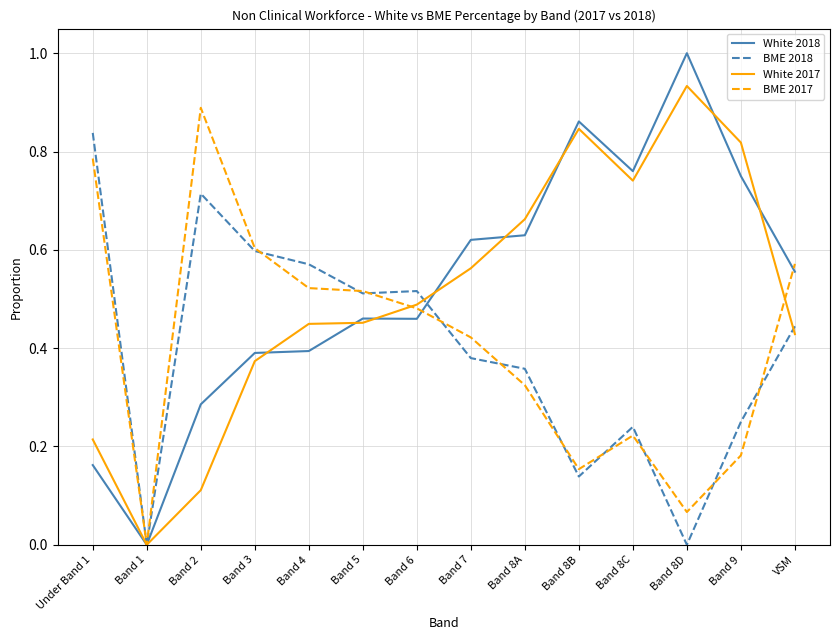

Rank the series at Band 4 from lowest to highest value.

White 2018, White 2017, BME 2017, BME 2018